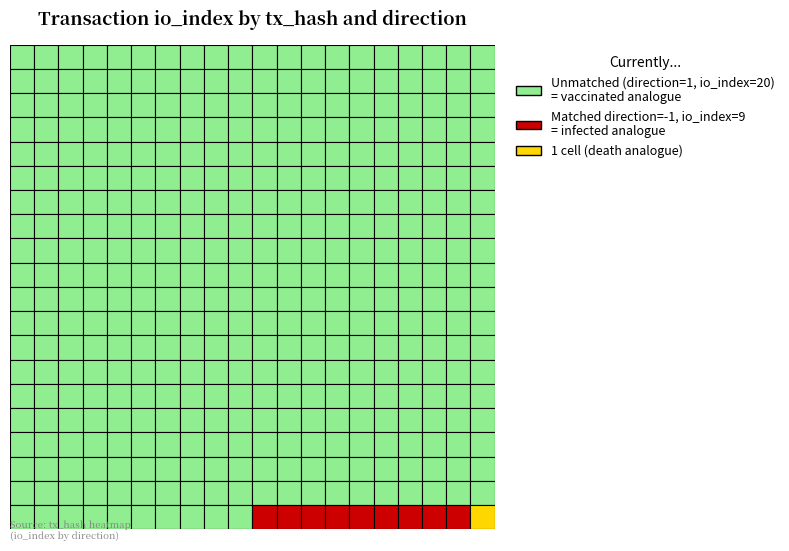

Reading left to right, list all the values displayed in this chart.

5733653ff2764c94e57541780d2cfcca029c37c: -1	9
468aff187219a4e000d3a9eea7f080afb63ab3c: 1	20